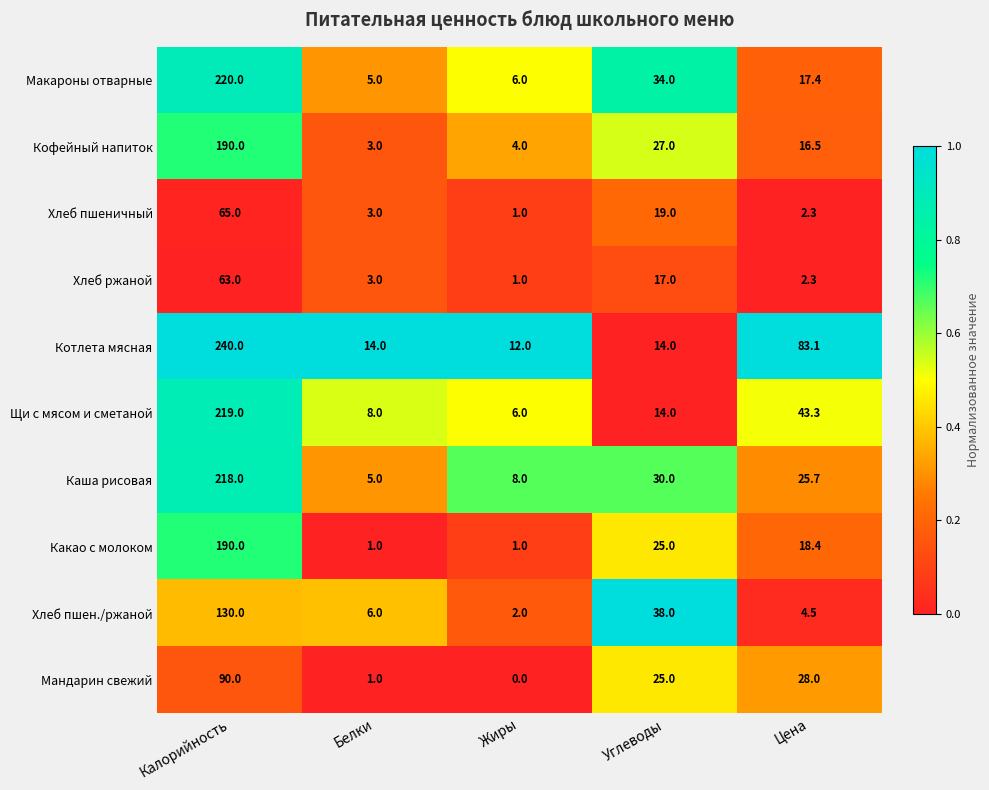

How many series are shown in this chart?

10